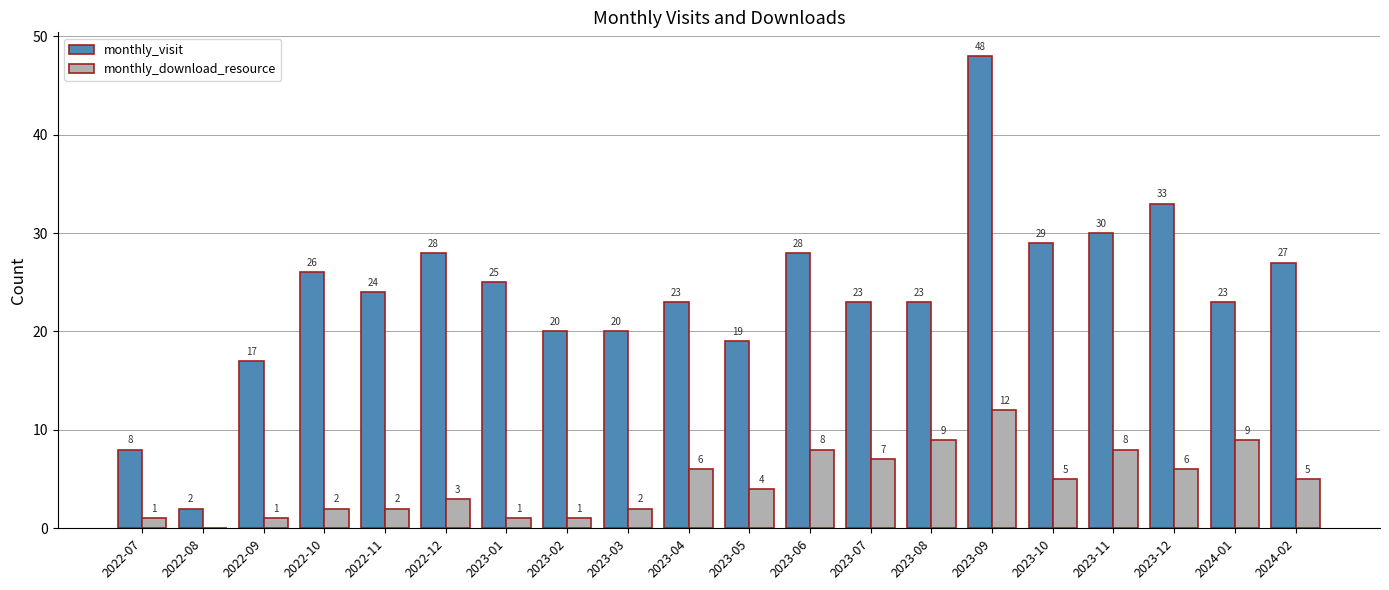

At which label does monthly_download_resource reach its peak?

2023-09